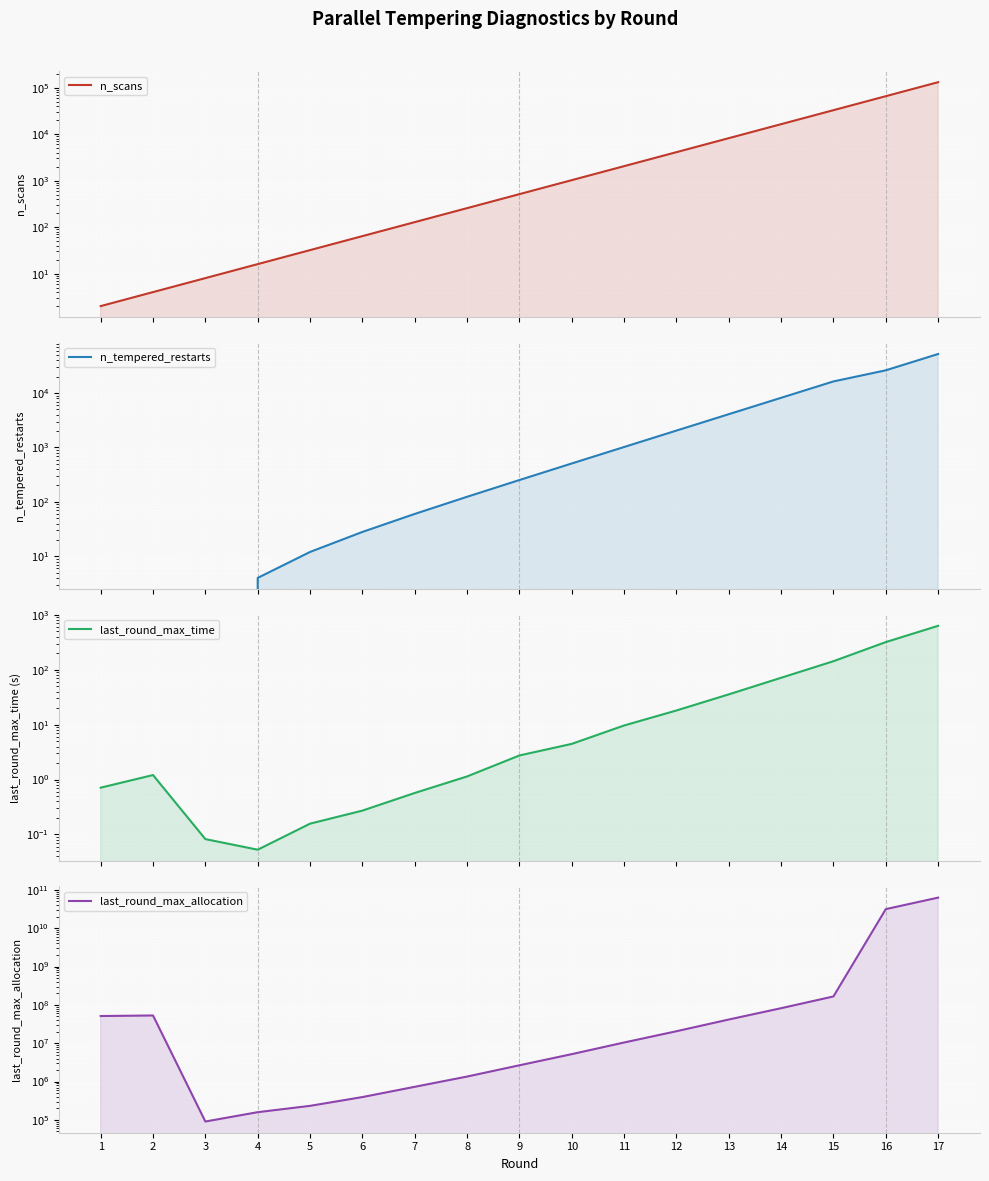

How many positive values does the n_tempered_restarts series have?

14